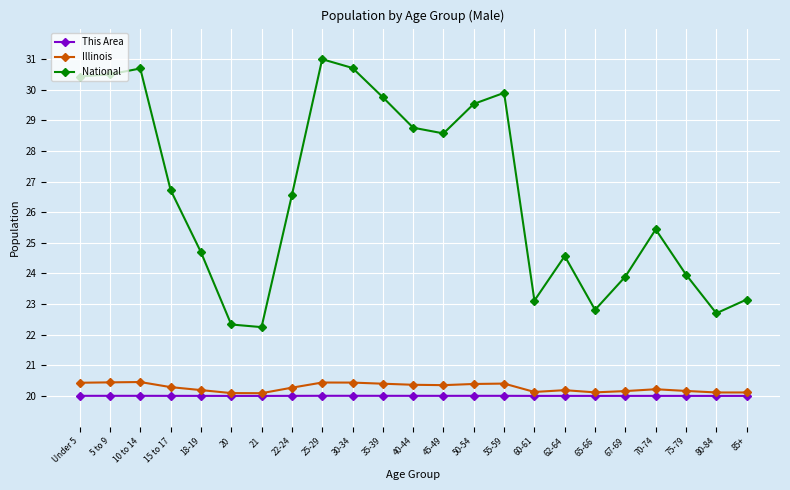

True or false: Illinois and National cross at least once.

False